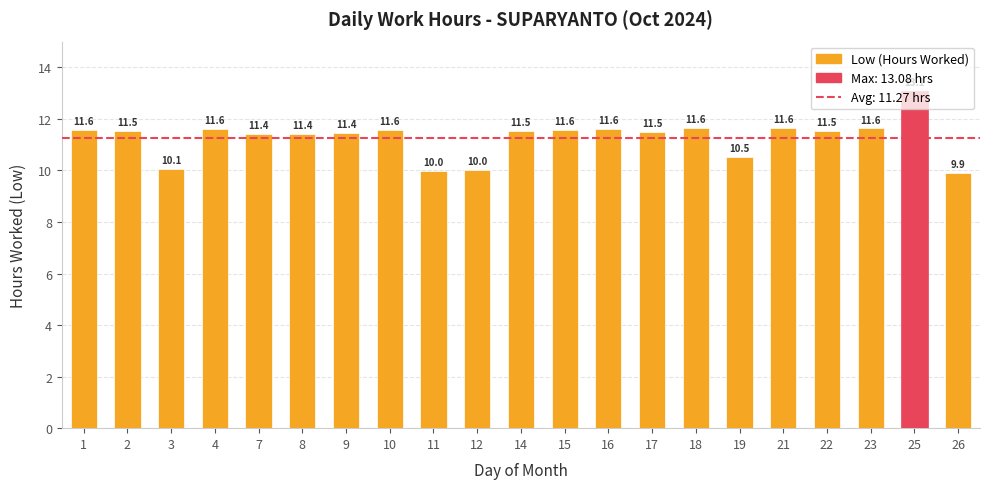

How many distinct data groups are displayed?

1